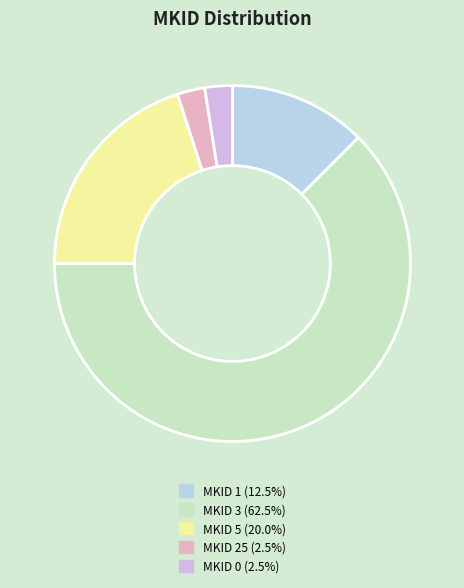

To the nearest percent, what is the average slice percentage?

20%